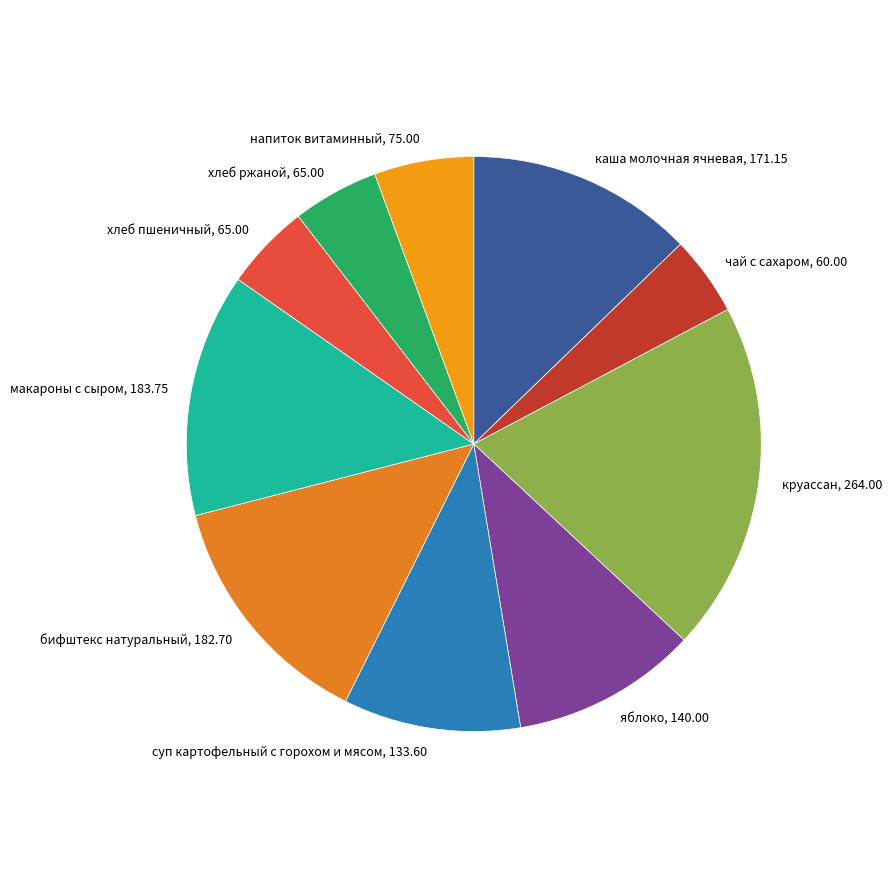

Is the sum of хлеб пшеничный, 65.00 and хлеб ржаной, 65.00 greater than half?

No